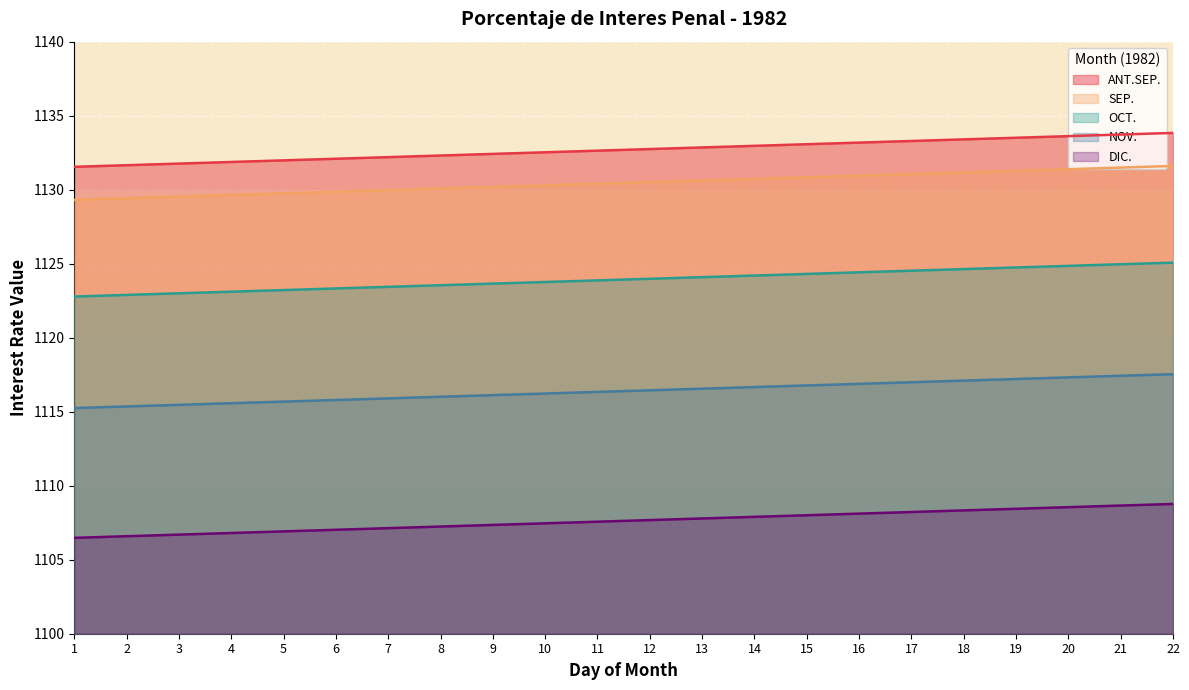

What is the value of the OCT. point at the 16th from the left?

1124.4